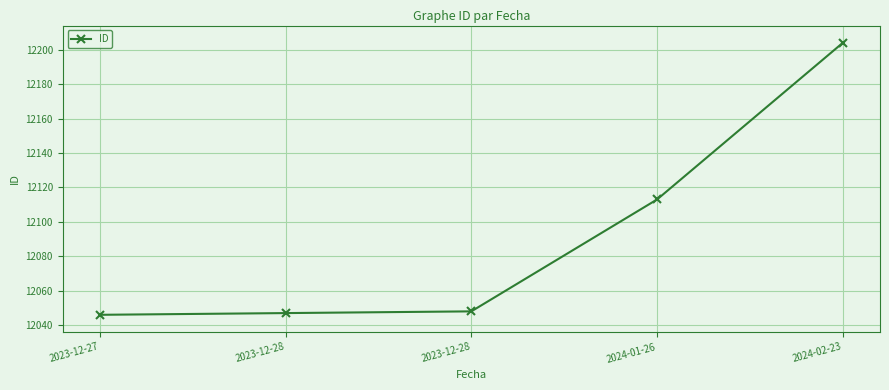

What is the sum of all values?

60458